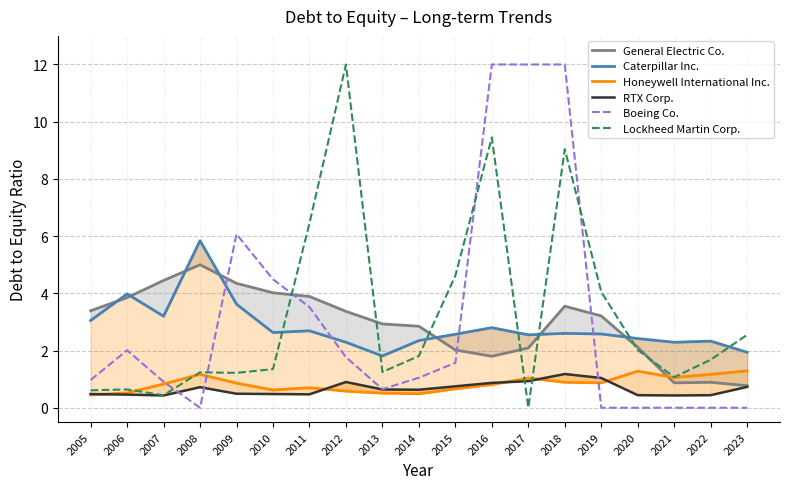

How many series are shown in this chart?

6